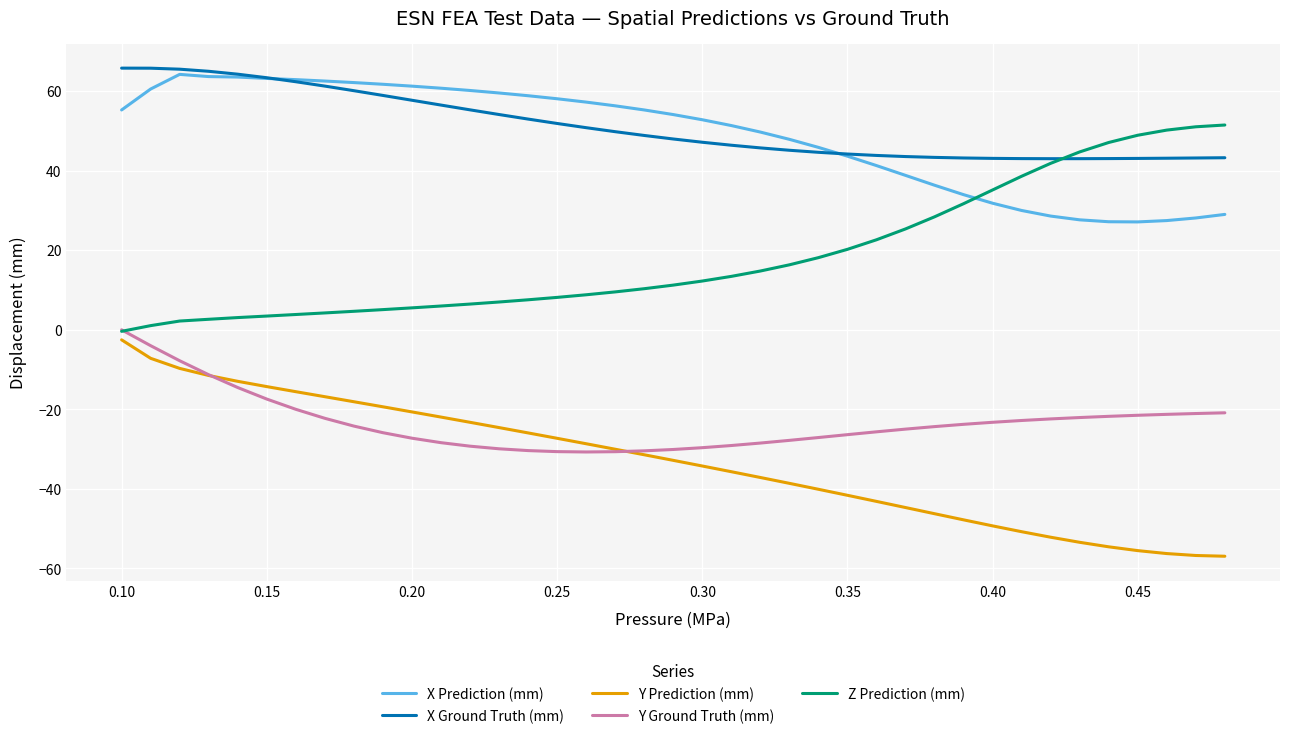

What is the maximum value shown in the chart?

65.8